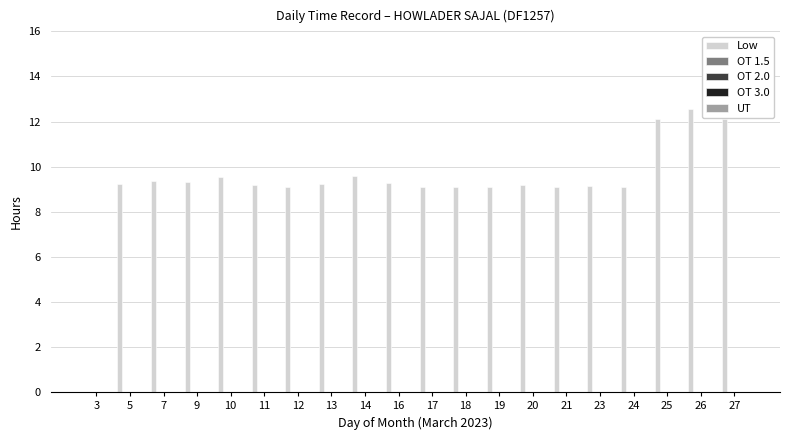

What is the maximum value shown in the chart?

12.6